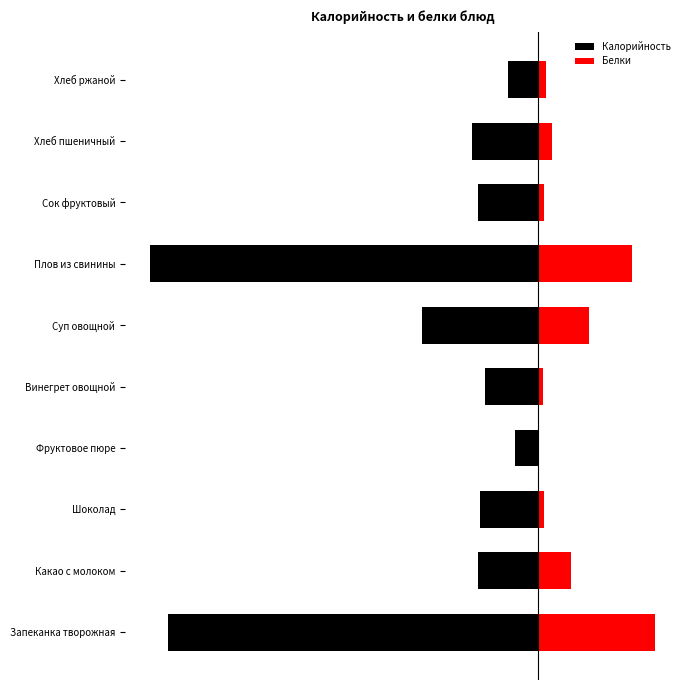

Which series has the widest spread of values?

Калорийность